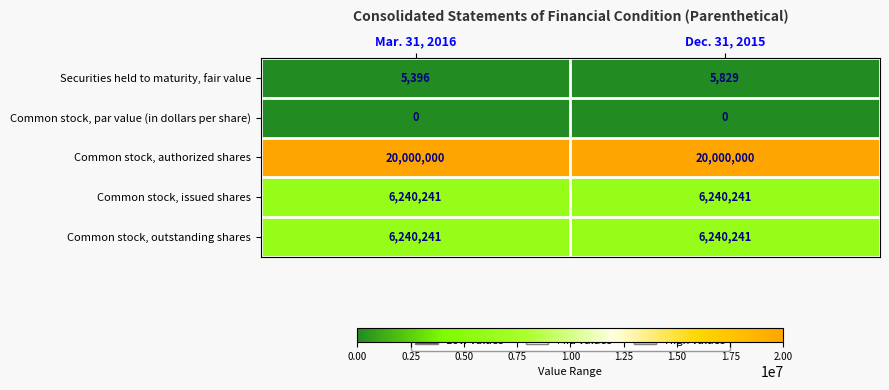

What is the average value of the Common stock, issued shares series?

6240241